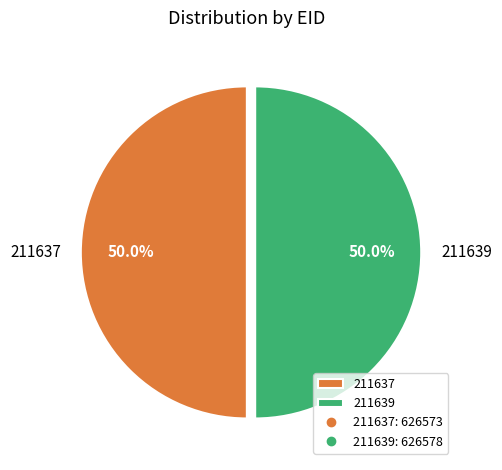

What portion of the pie excludes 211637?

50.0%